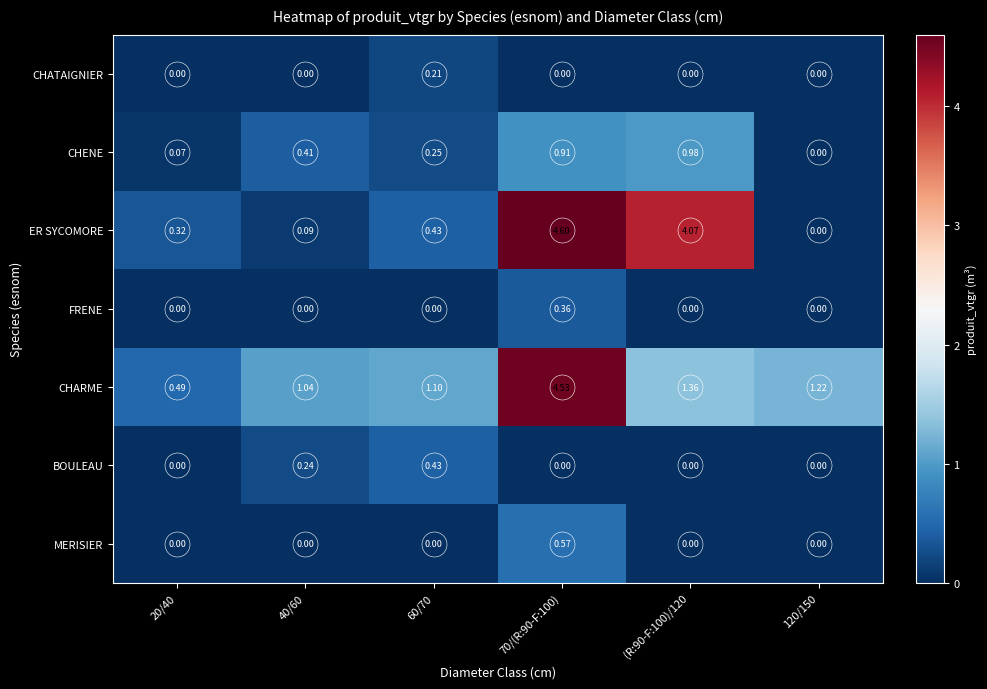

Which series has the largest total across all categories?

CHARME